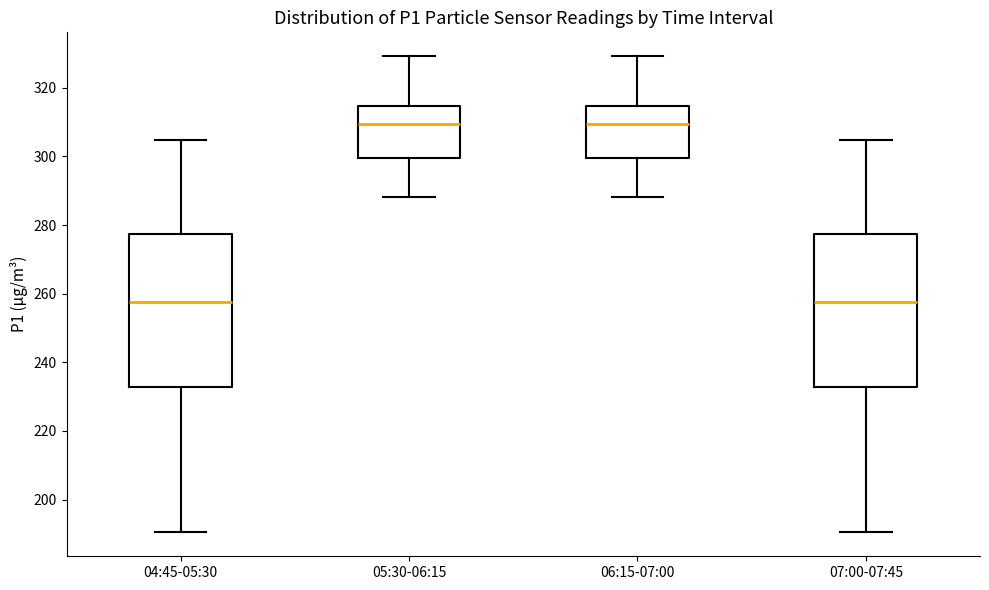

Reading left to right, read every box against the y-axis: the position of its median line, the range the box covers, and the ends of its whiskers. The values are not printed on the chart, so give them approximately, as read against the axis.

04:45-05:30: median 258, box 232 to 278, whiskers 190 to 304
05:30-06:15: median 310, box 300 to 314, whiskers 288 to 330
06:15-07:00: median 310, box 300 to 314, whiskers 288 to 330
07:00-07:45: median 258, box 232 to 278, whiskers 190 to 304